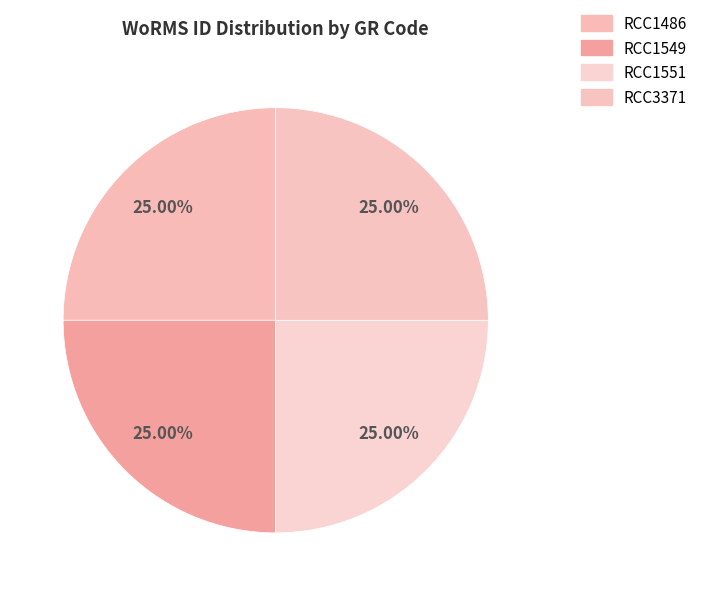

How many slices are in this pie chart?

4